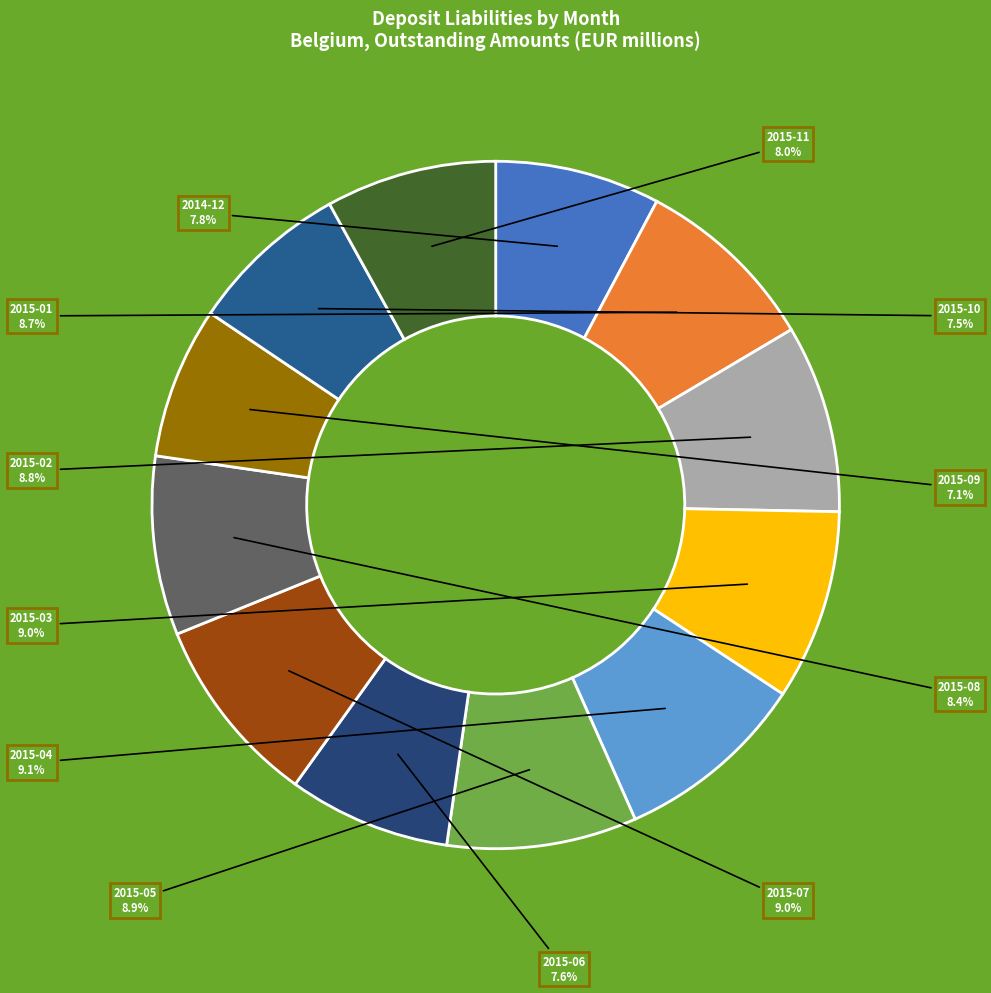

To the nearest percent, what percentage of the pie is 2015-01?

9%